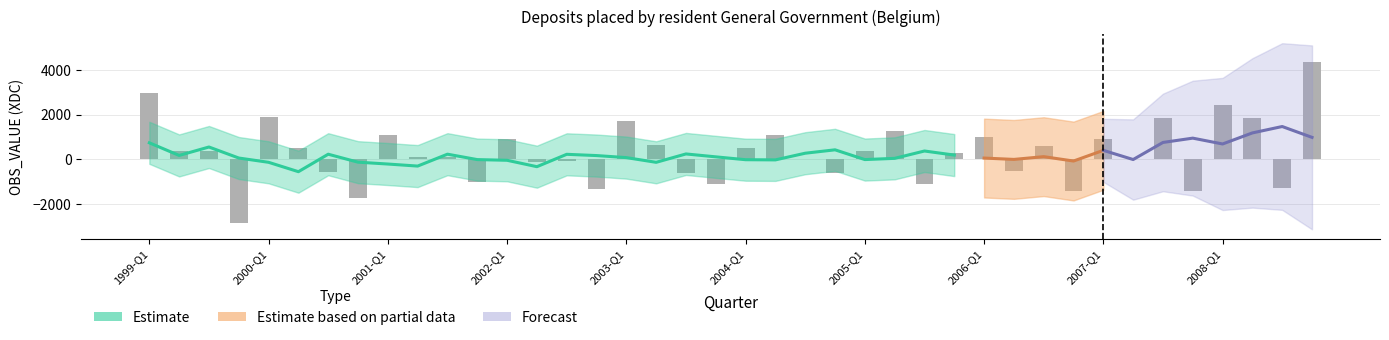

True or false: the data shows 294.5 at 2006-Q1.

False